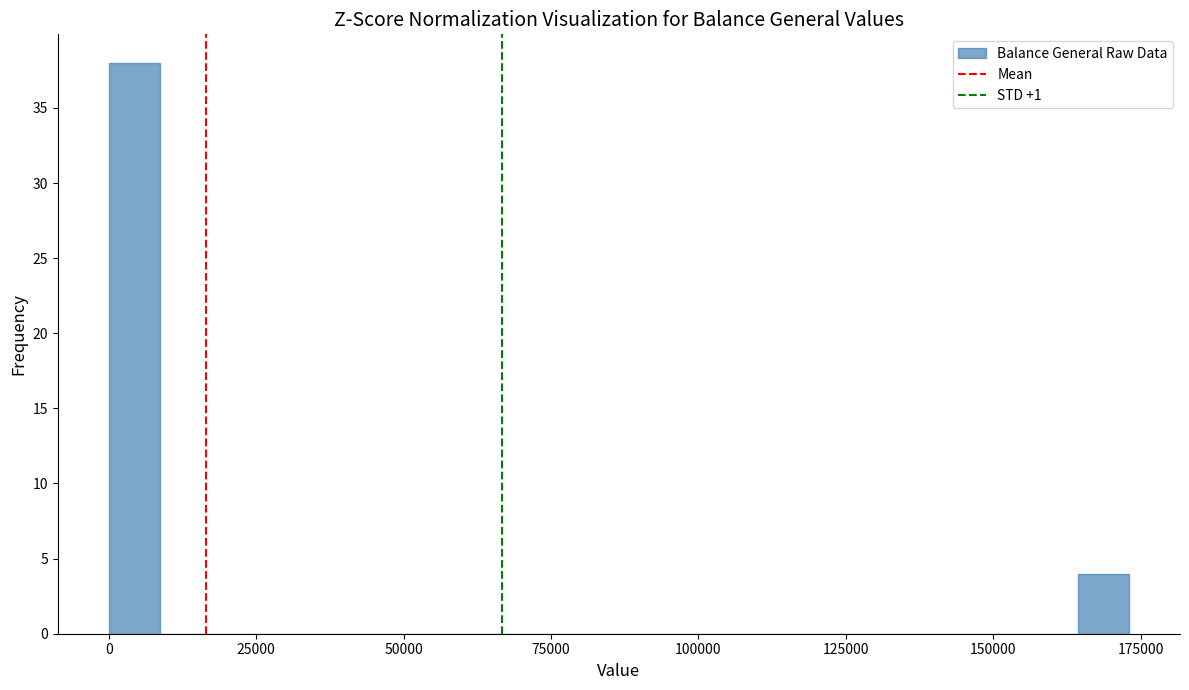

Read against the x-axis, roughly where is the centre of the tallest bar?

5000